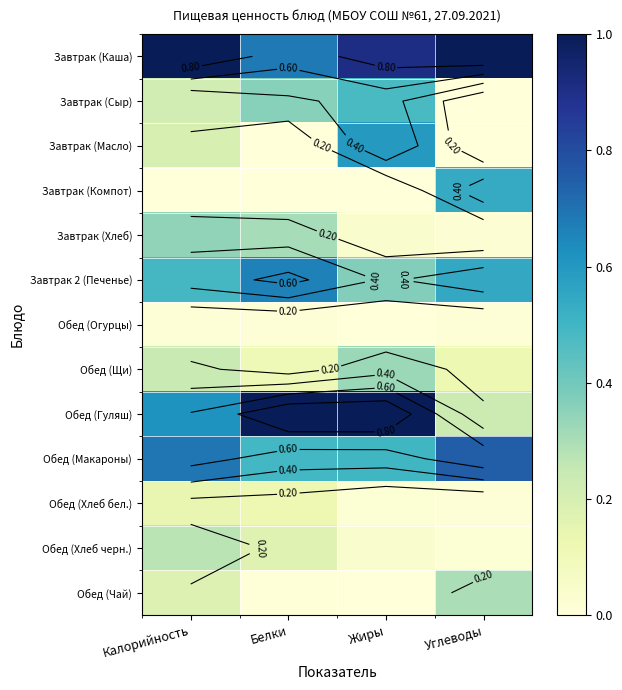

Rank the series by their maximum value, from lowest to highest.

Обед (Огурцы), Обед (Хлеб бел.), Обед (Хлеб черн.), Обед (Чай), Обед (Щи), Завтрак (Хлеб), Завтрак (Сыр), Завтрак (Компот), Завтрак (Масло), Завтрак 2 (Печенье), Обед (Макароны), Завтрак (Каша), Обед (Гуляш)